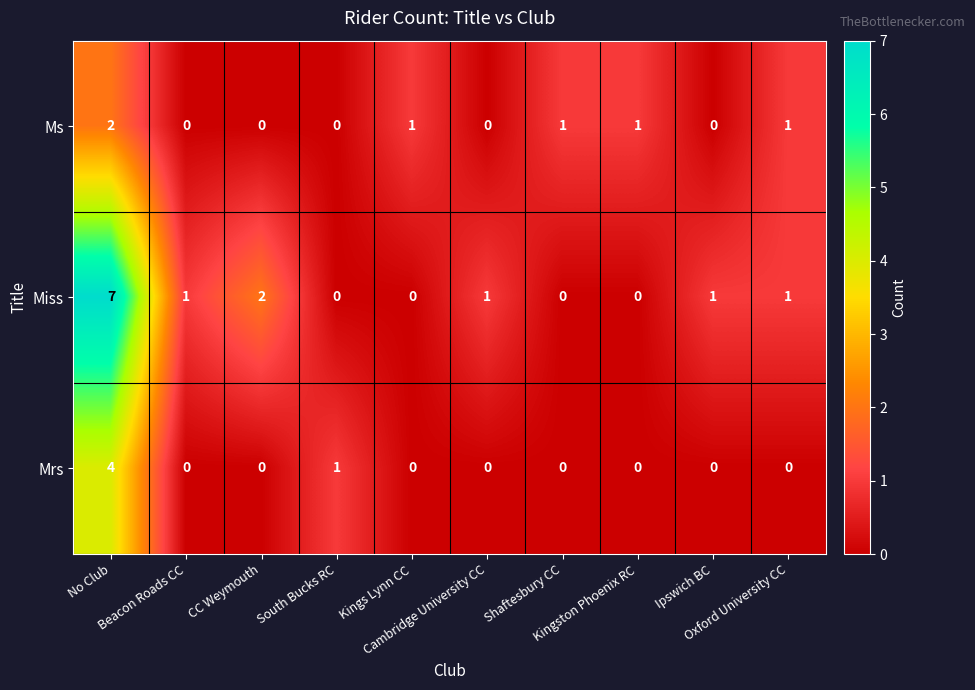

List the series in order of their peak value, highest first.

Miss, Mrs, Ms